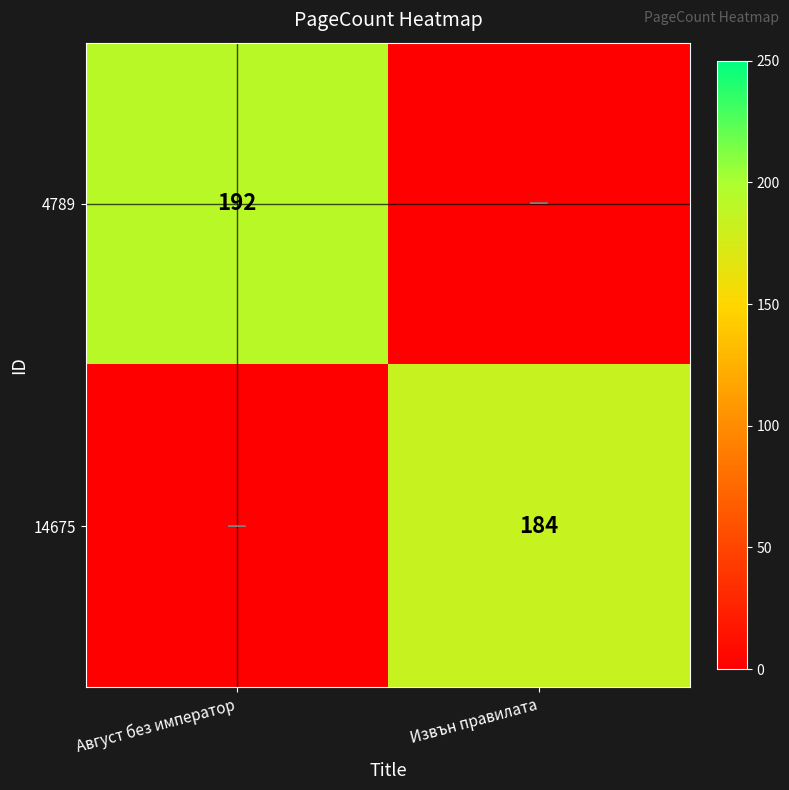

What is the total value across all series at Август без император?

192